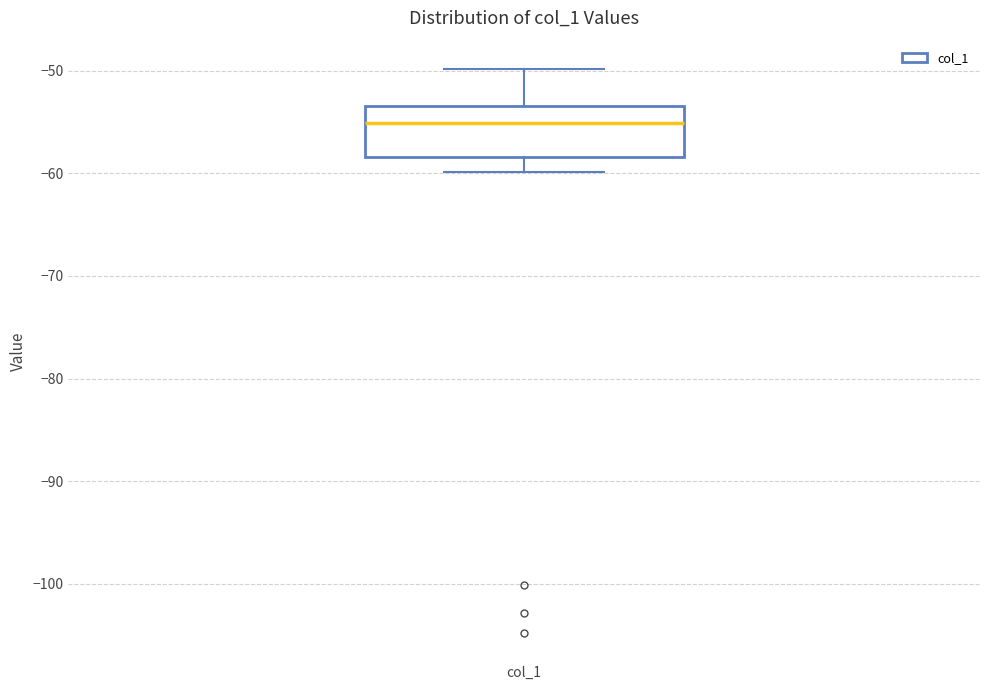

Transcribe this box plot: give where the median line is, the range the box spans, and where the two whiskers end, as read against the y-axis. The values are not printed on the chart, so give them approximately, as read against the axis.

median -55, box -58 to -53, whiskers -60 to -50